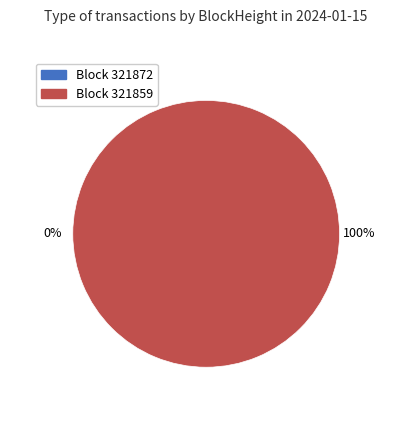

Which category accounts for the majority?

321859